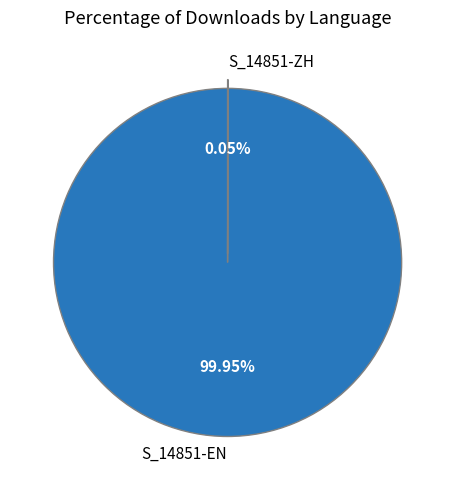

Which slice represents more than half of the pie?

S_14851-EN